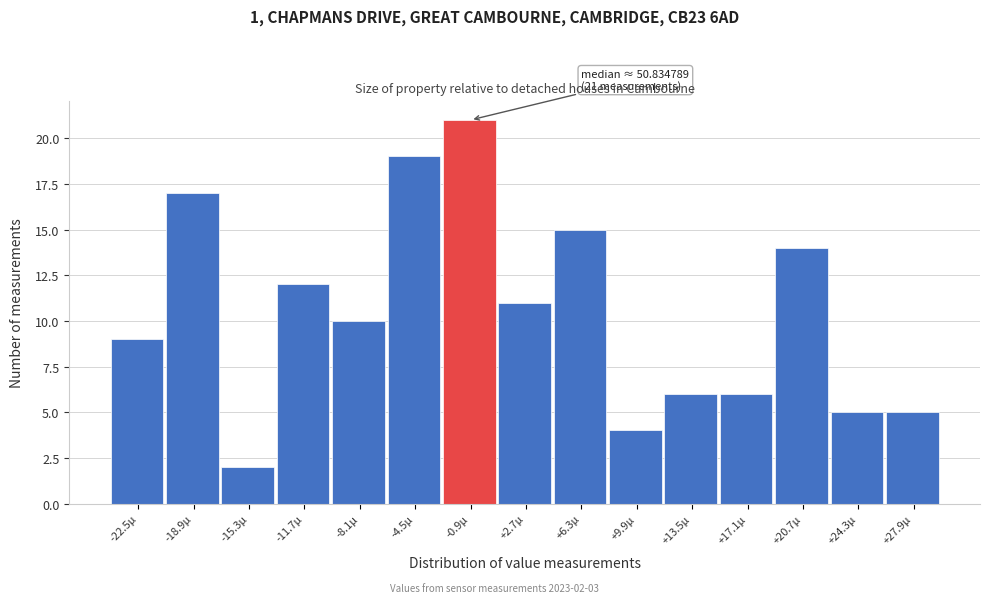

Reading left to right, list all the values displayed in this chart.

9	17	2	12	10	19	21	11	15	4	6	6	14	5	5